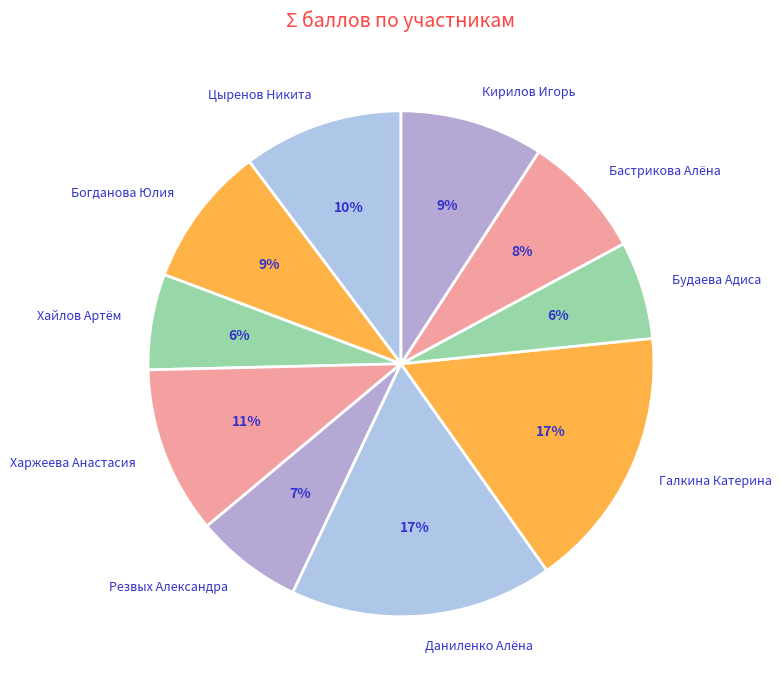

Between Хайлов Артём and Богданова Юлия, which is larger?

Богданова Юлия